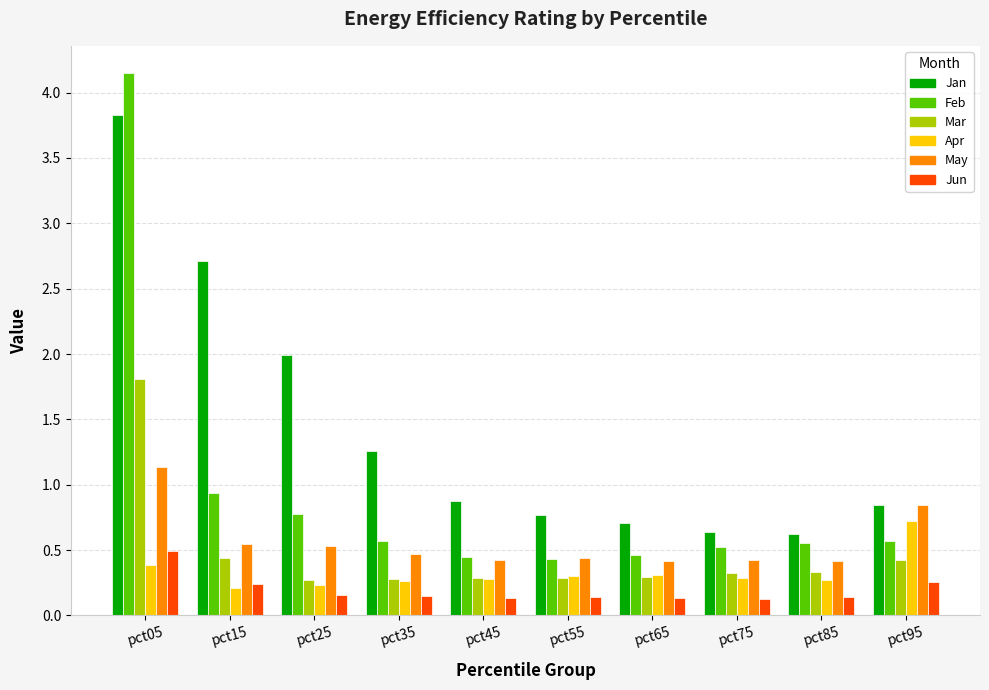

Which category has the highest value in the Apr series?

pct95